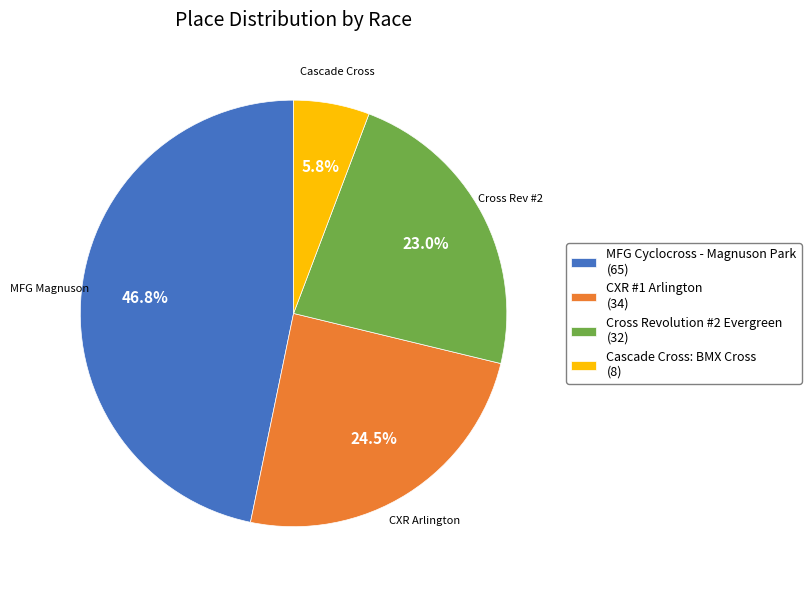

How many segments does this pie chart have?

4